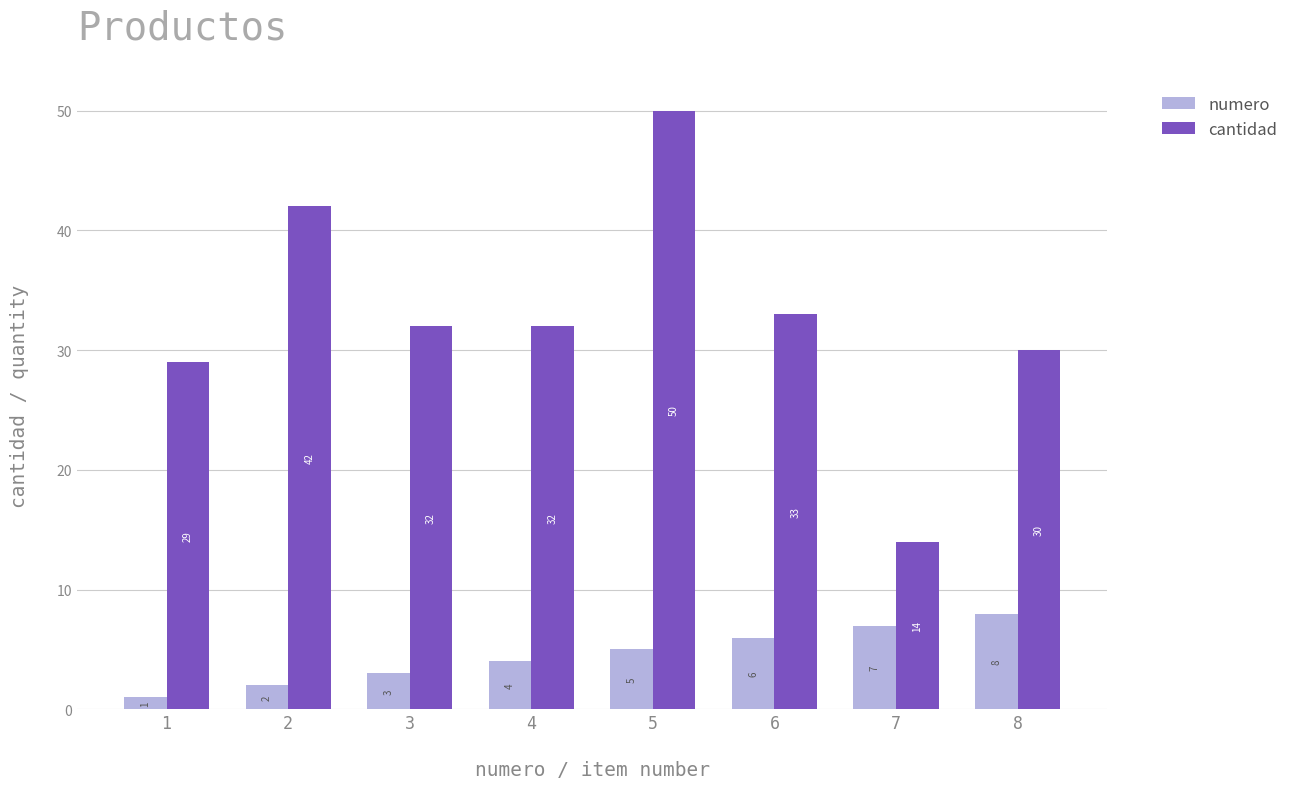

At which category does the chart reach its minimum across all series?

1